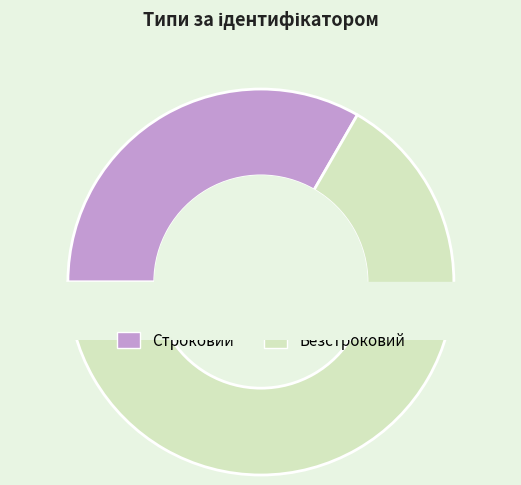

To the nearest percent, what percentage of the pie is Строковий?

33%